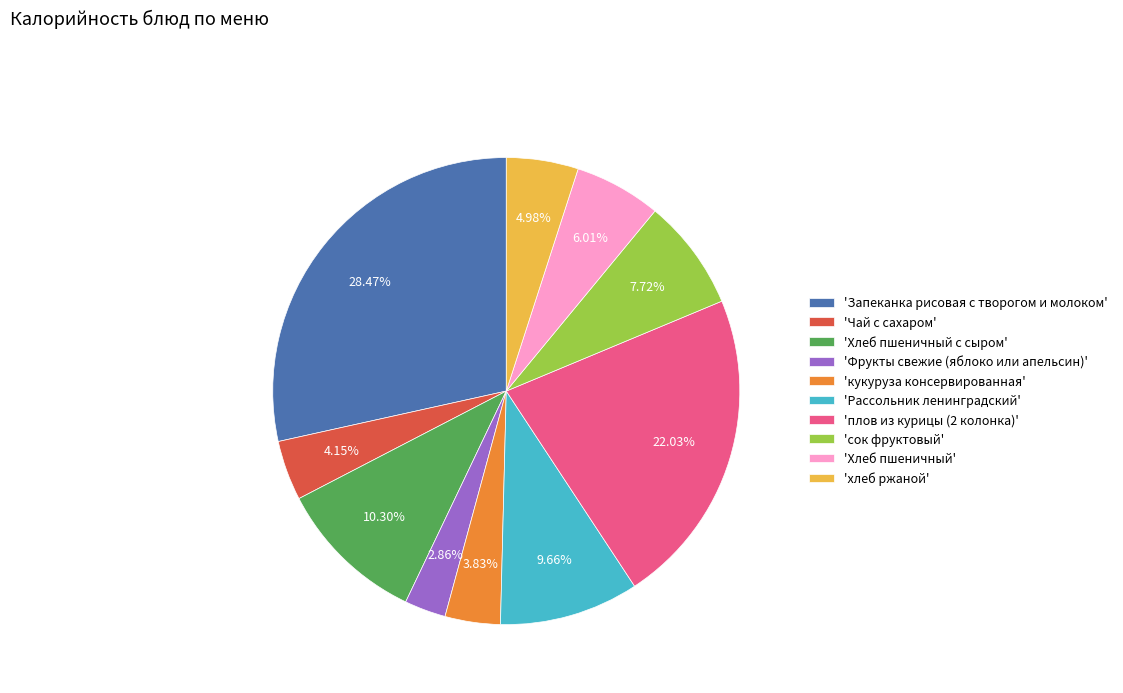

Between 'Хлеб пшеничный с сыром' and 'Рассольник ленинградский', which is larger?

'Хлеб пшеничный с сыром'